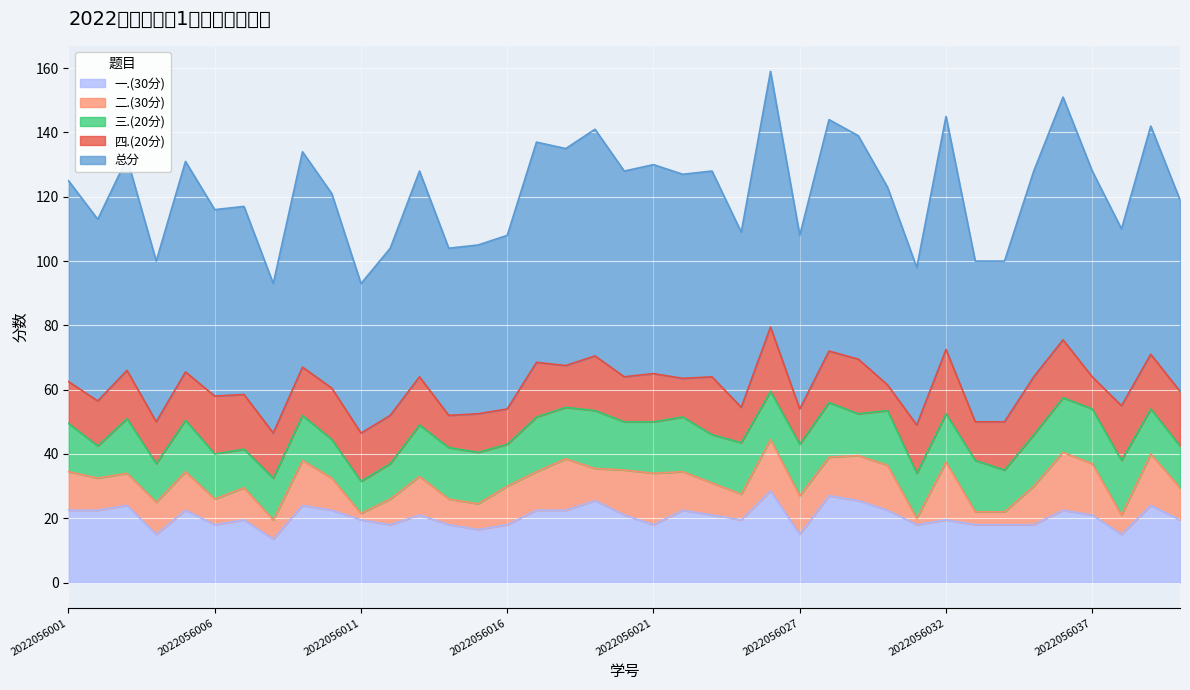

How many values in the 一.(30分) series are below 21?

19